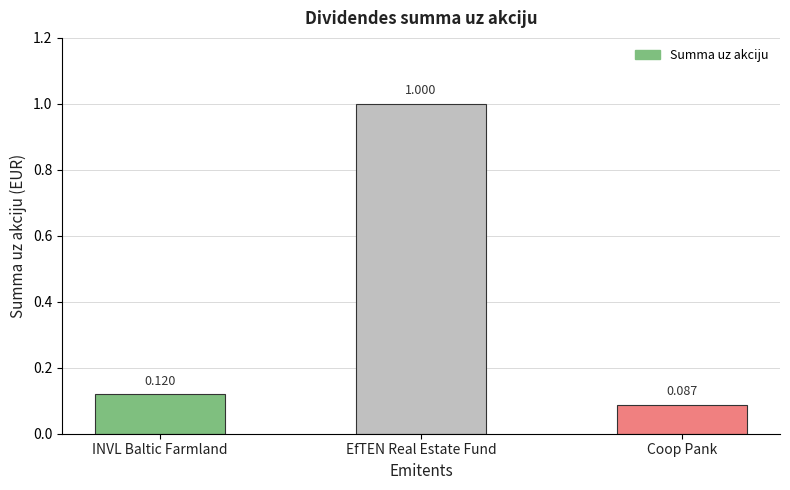

Which has a higher value, EfTEN Real Estate Fund or Coop Pank?

EfTEN Real Estate Fund